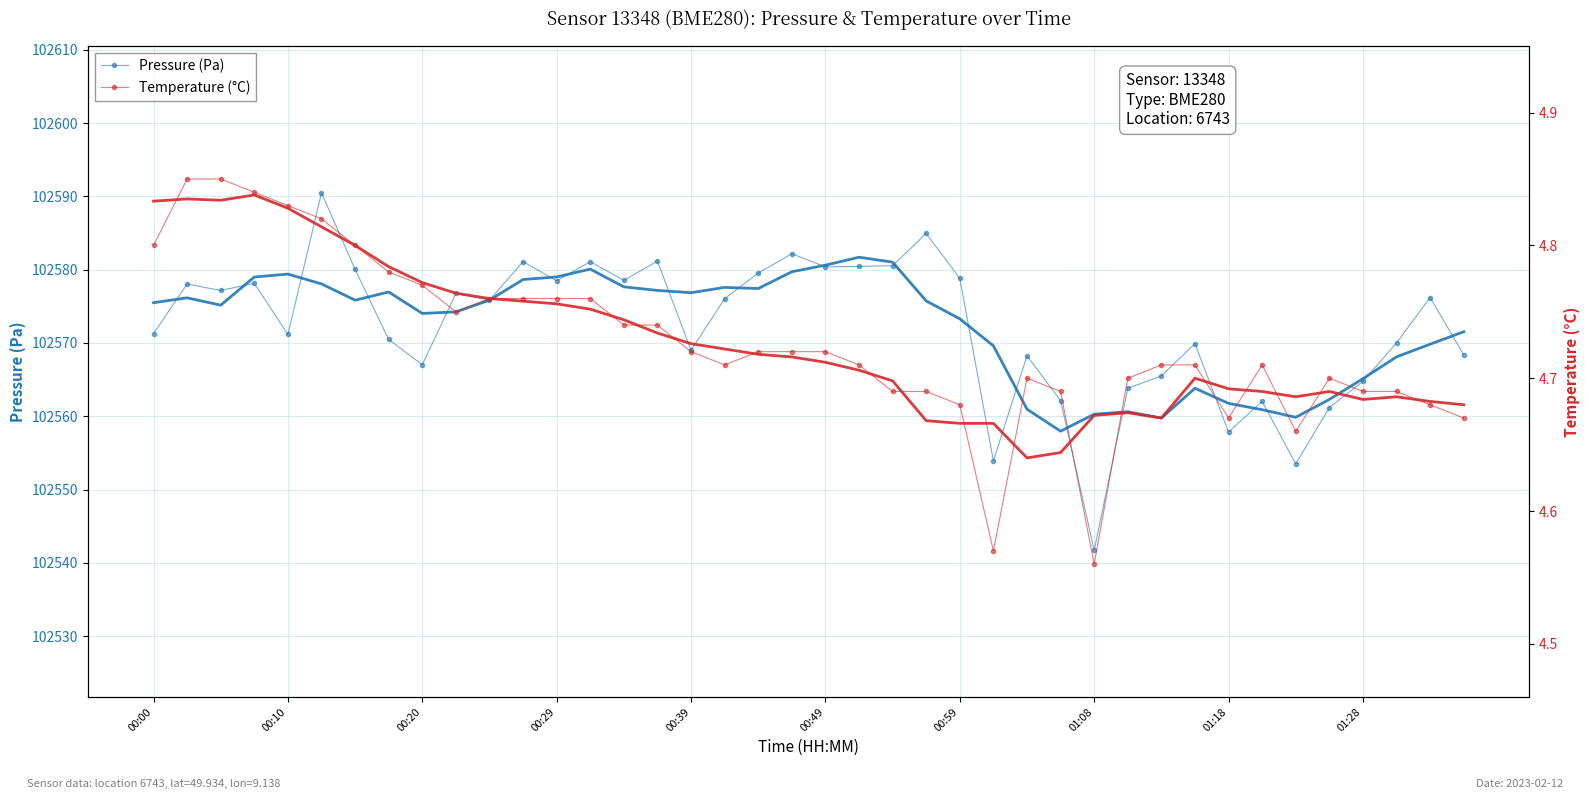

The Temperature (°C) series shows 3.2 at 15. True or false?

False